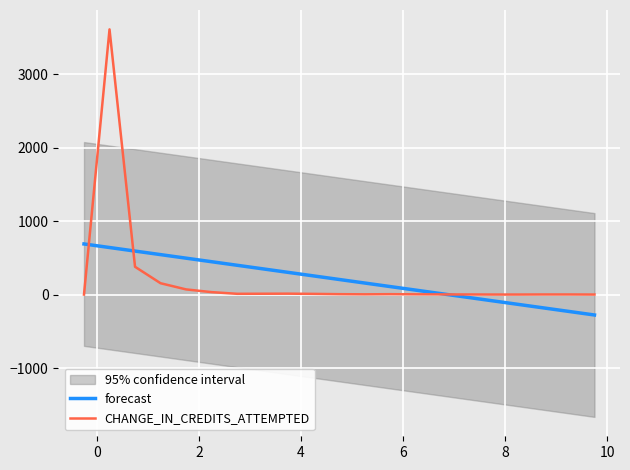

What is the difference between the maximum and minimum values in the CHANGE_IN_CREDITS_ATTEMPTED series?

3610.0